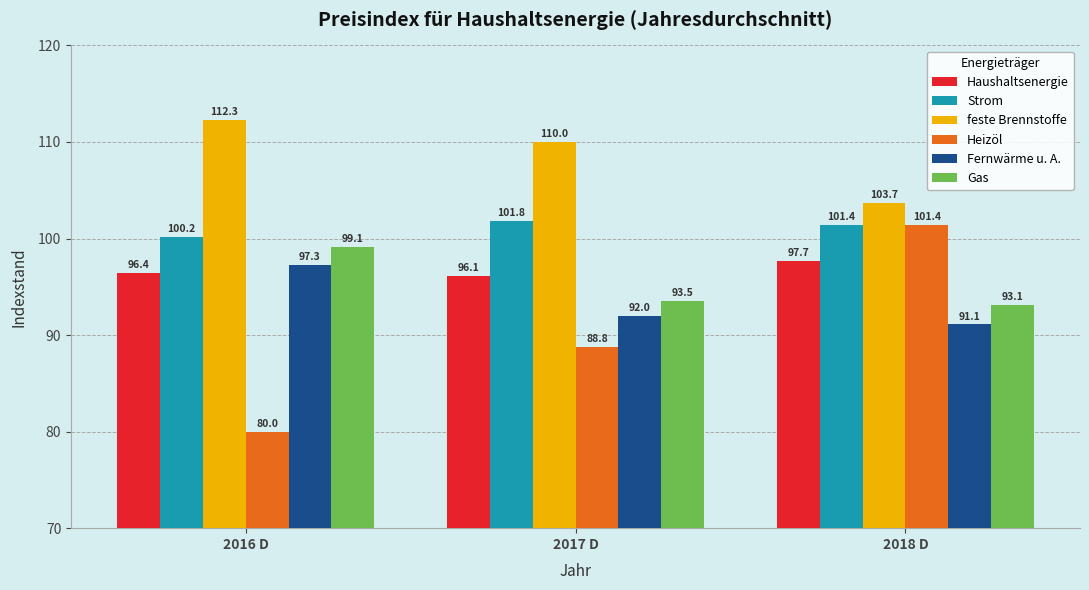

Rank the series by their maximum value, from highest to lowest.

feste Brennstoffe, Strom, Heizöl, Gas, Haushaltsenergie, Fernwärme u. A.